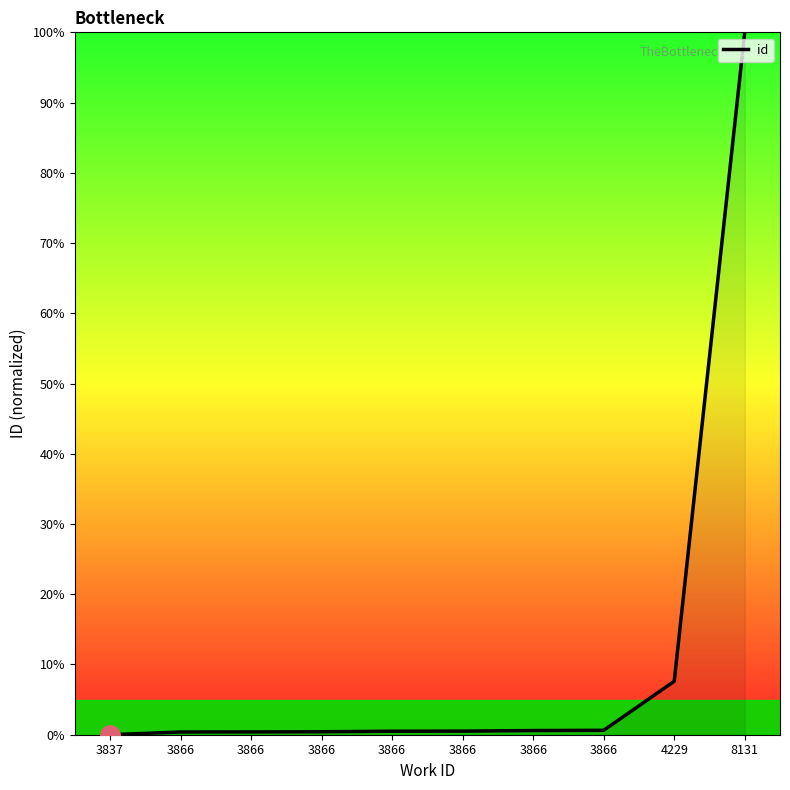

How many lines are shown in the chart?

1